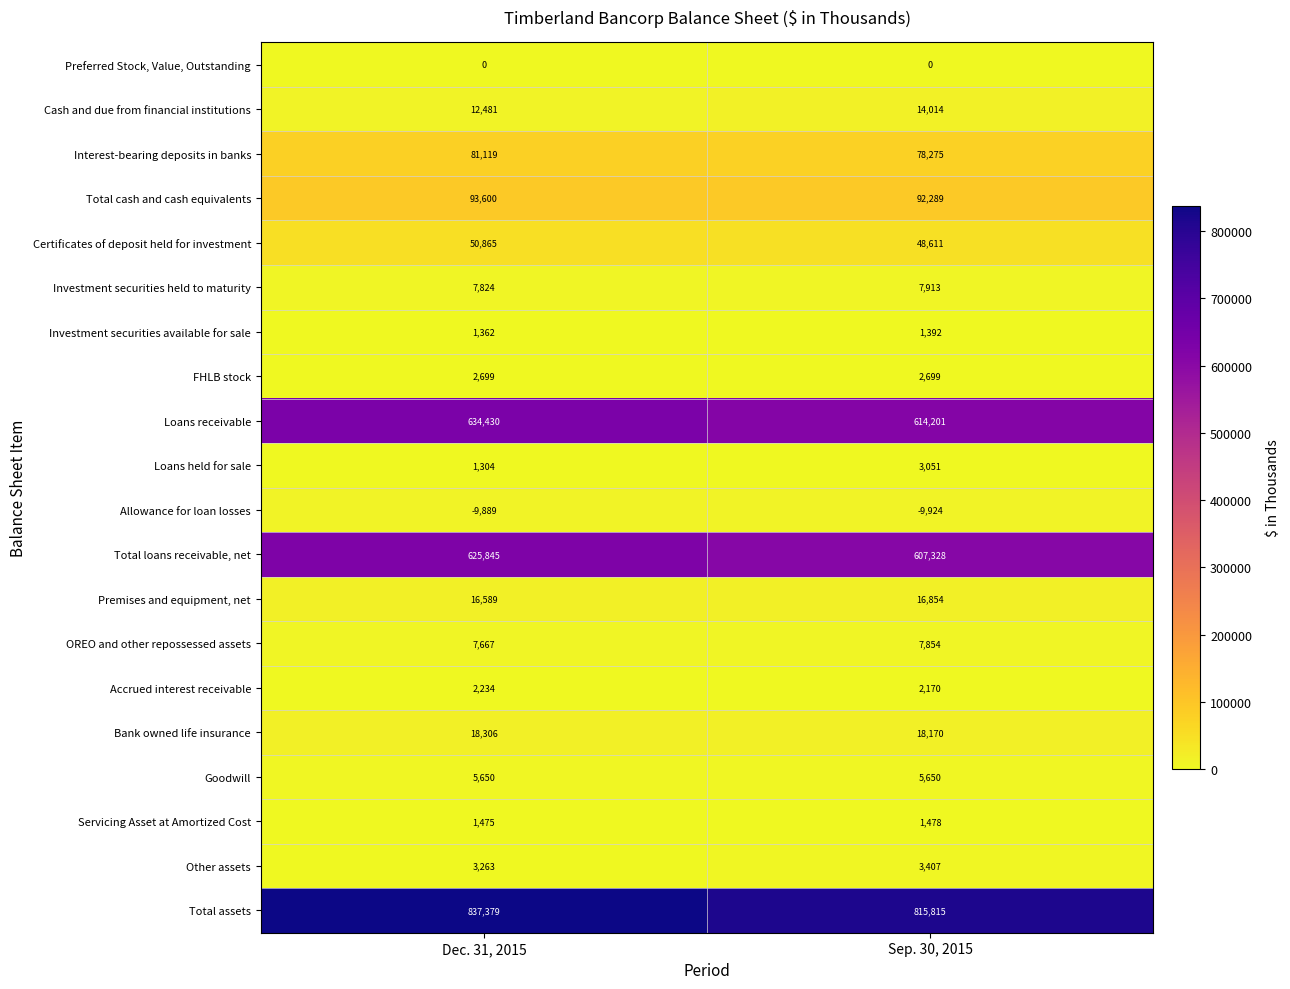

The value of FHLB stock at Dec. 31, 2015 is 1057. True or false?

False